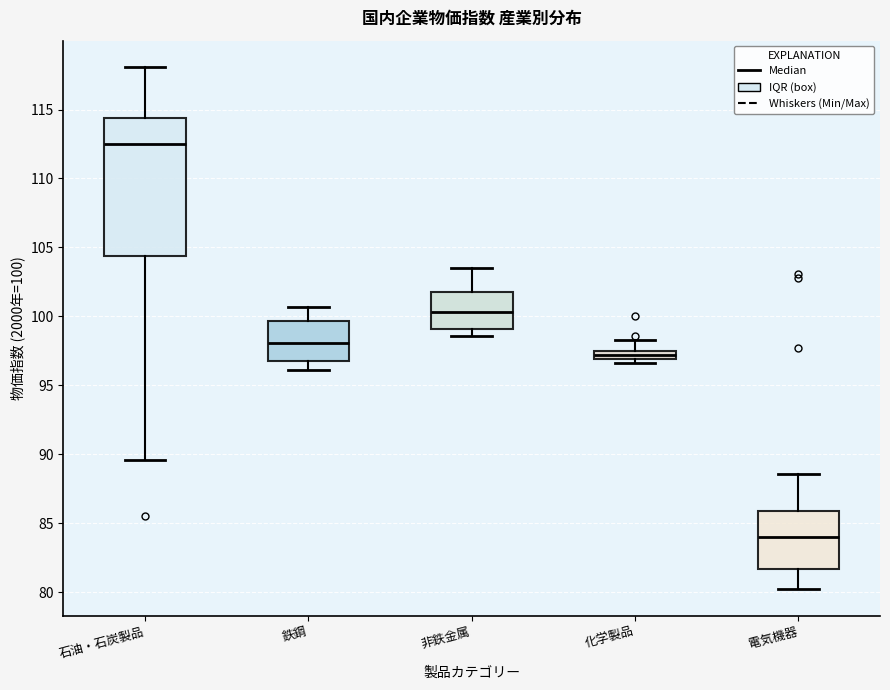

Which box has the lowest median line?

電気機器